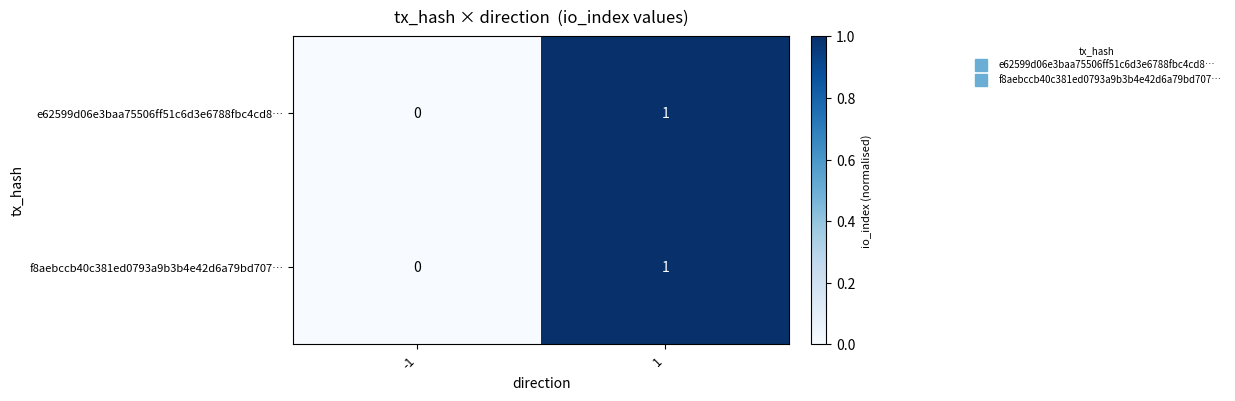

Reading left to right, what are all the values shown in this chart?

e62599d06e3baa75506ff51c6d3e6788fbc4cd8…: -1=0	1=1
f8aebccb40c381ed0793a9b3b4e42d6a79bd707…: -1=0	1=1